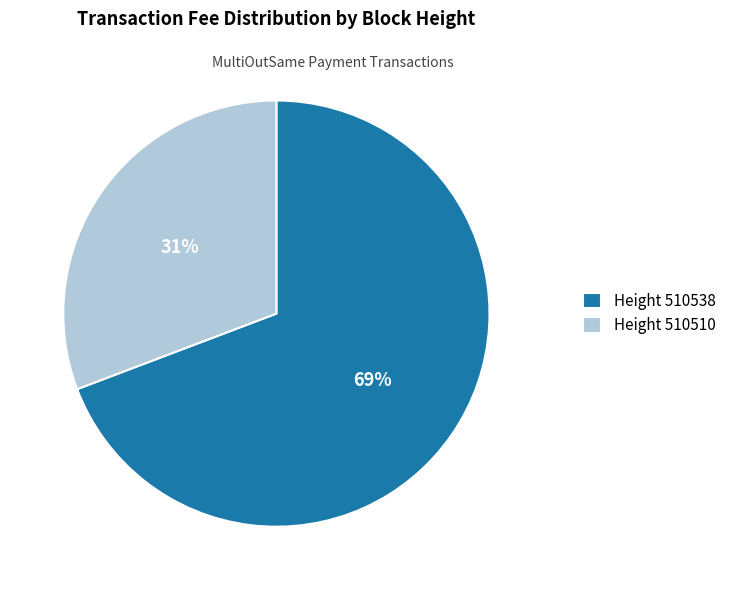

True or false: Height 510510 accounts for 24% of the total.

False